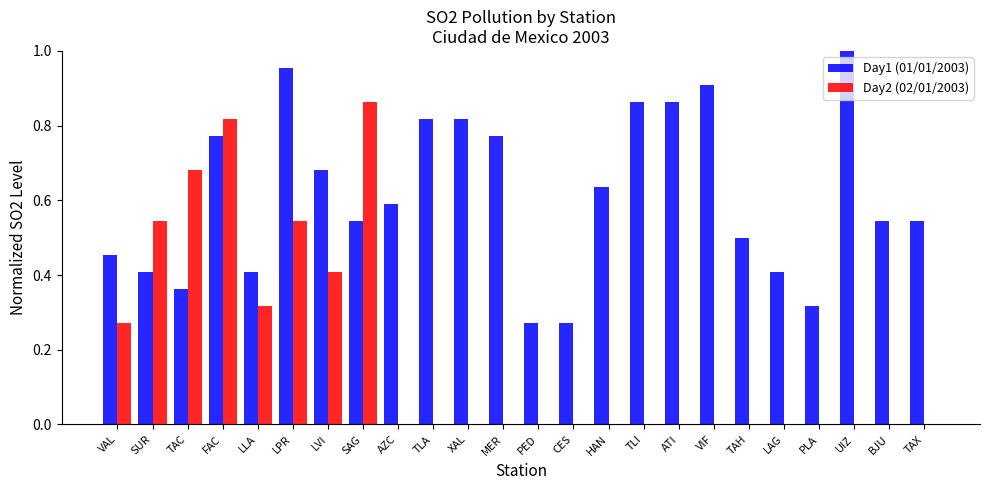

What is the sum of all Day2 (02/01/2003) values?

4.5